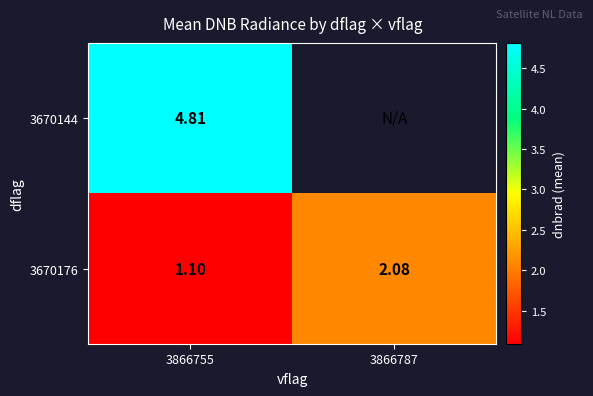

Which series has the widest spread of values?

3670176